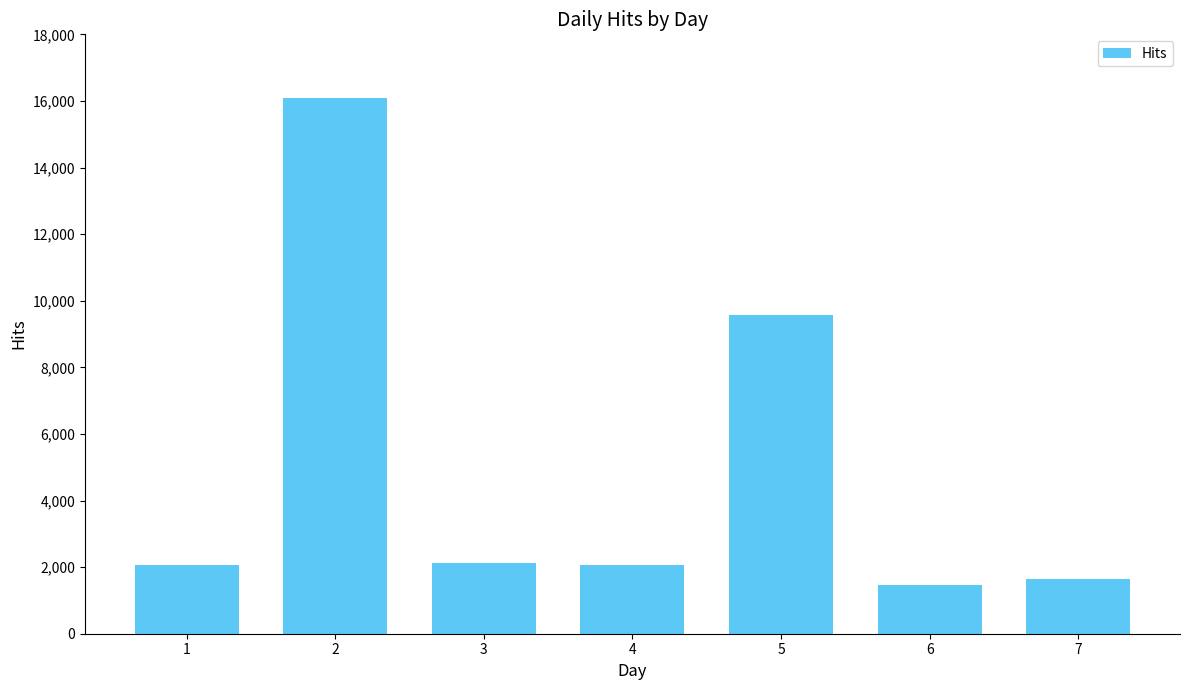

The chart shows a value of 2220 at 6. True or false?

False